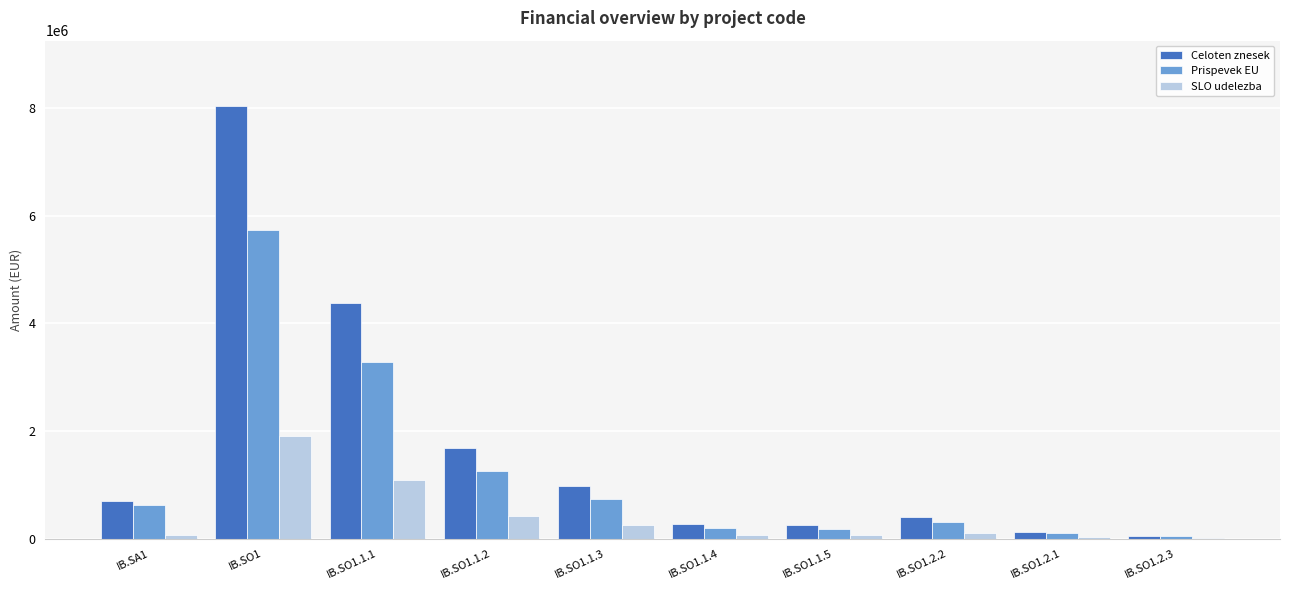

At which category is the sum across all series the highest?

IB.SO1